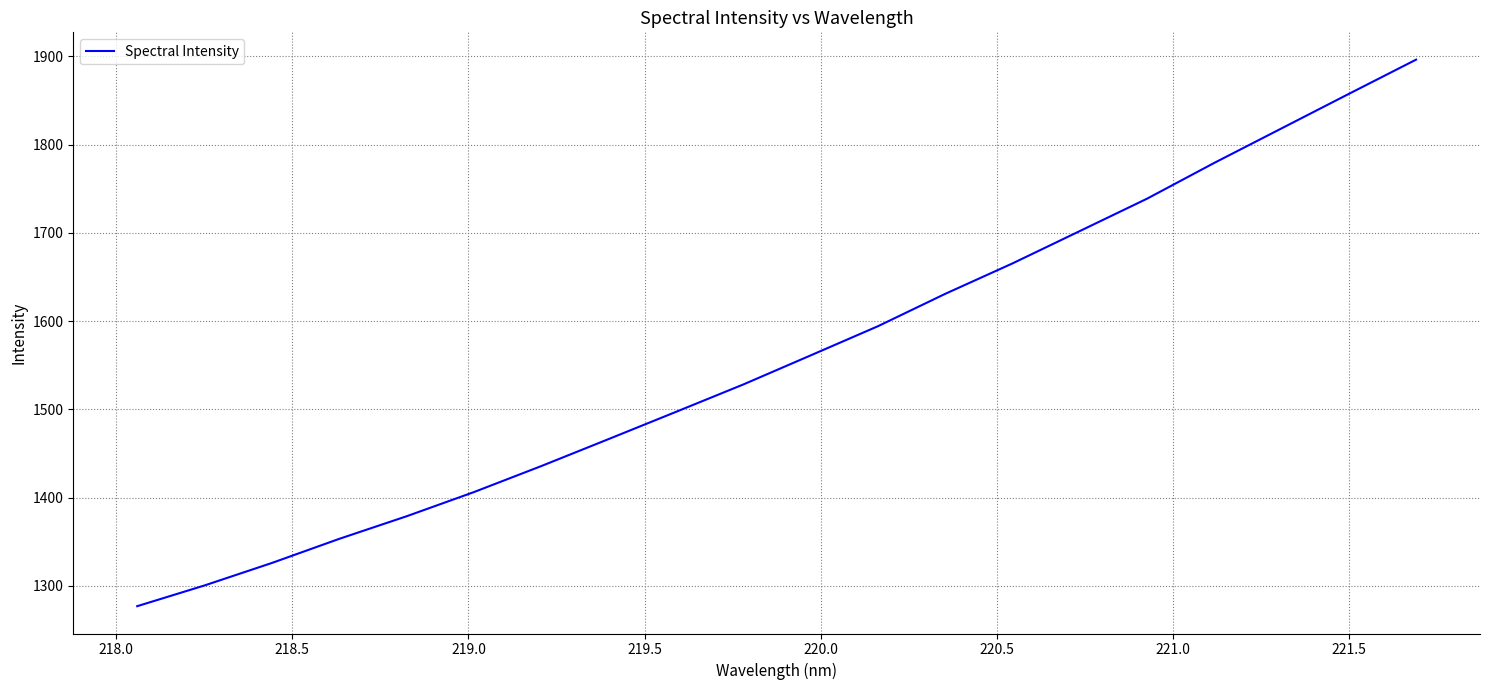

How many distinct data groups are displayed?

1